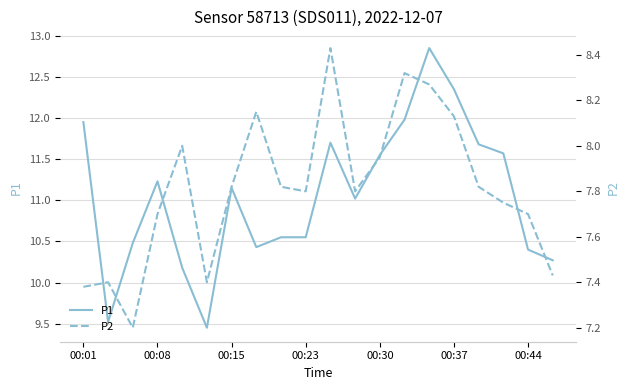

How many lines are shown in the chart?

2